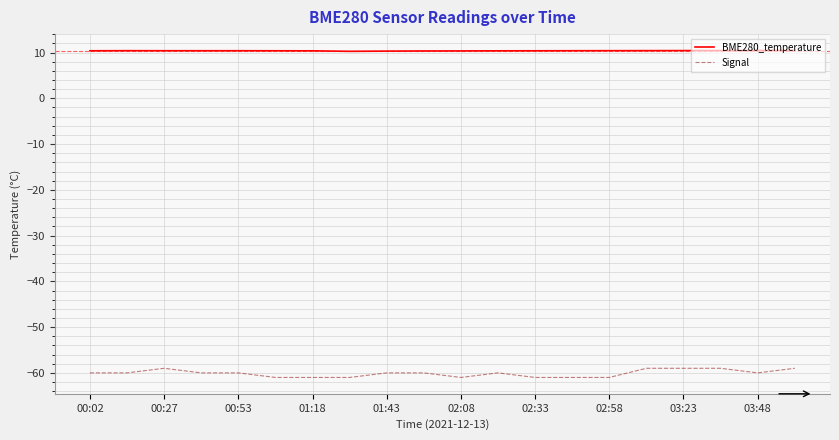

Rank the series by their maximum value, from lowest to highest.

Signal, BME280_temperature